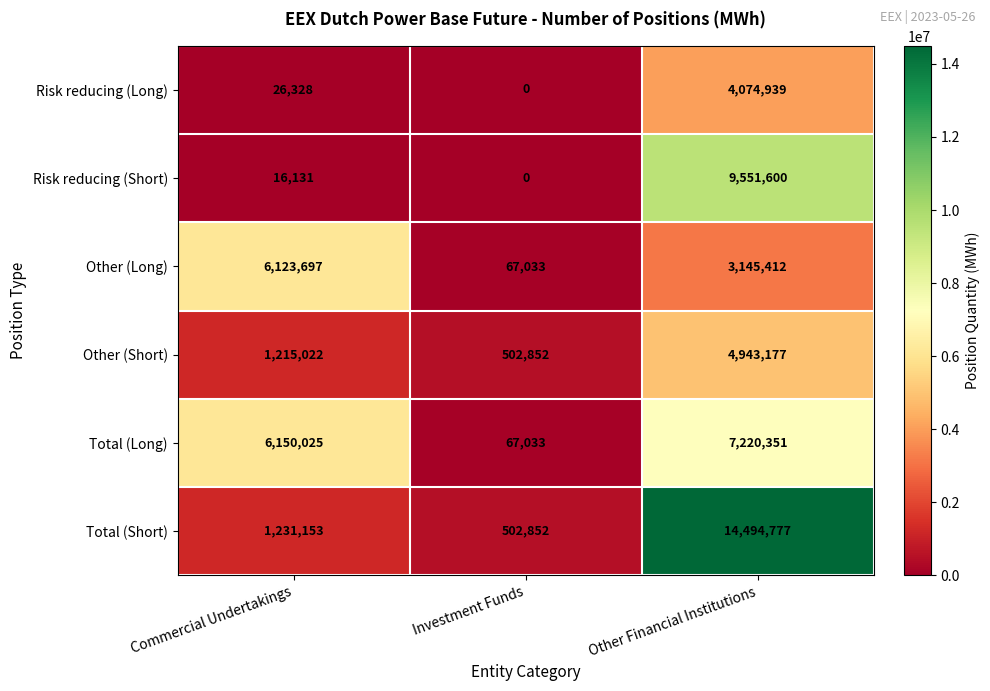

How many categories are shown in the chart?

3